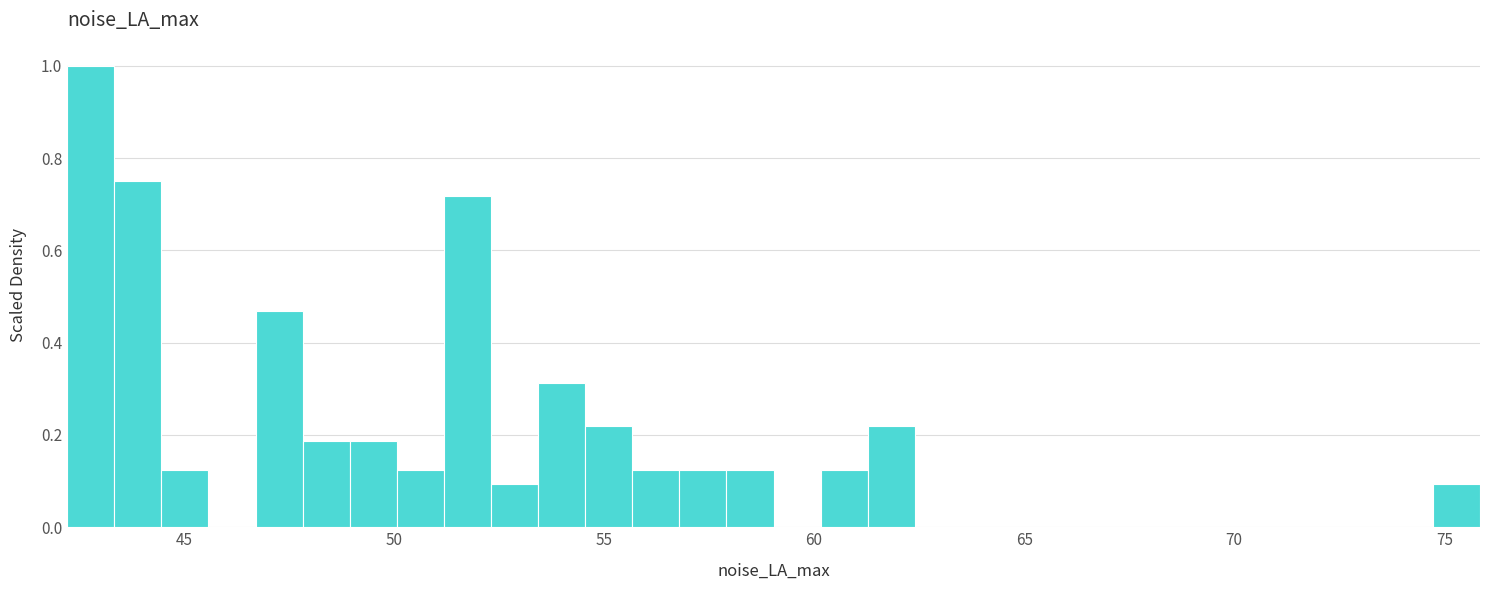

Around what value on the x-axis is the tallest bar? Give the approximate position of its centre, as read against the axis.

43.0